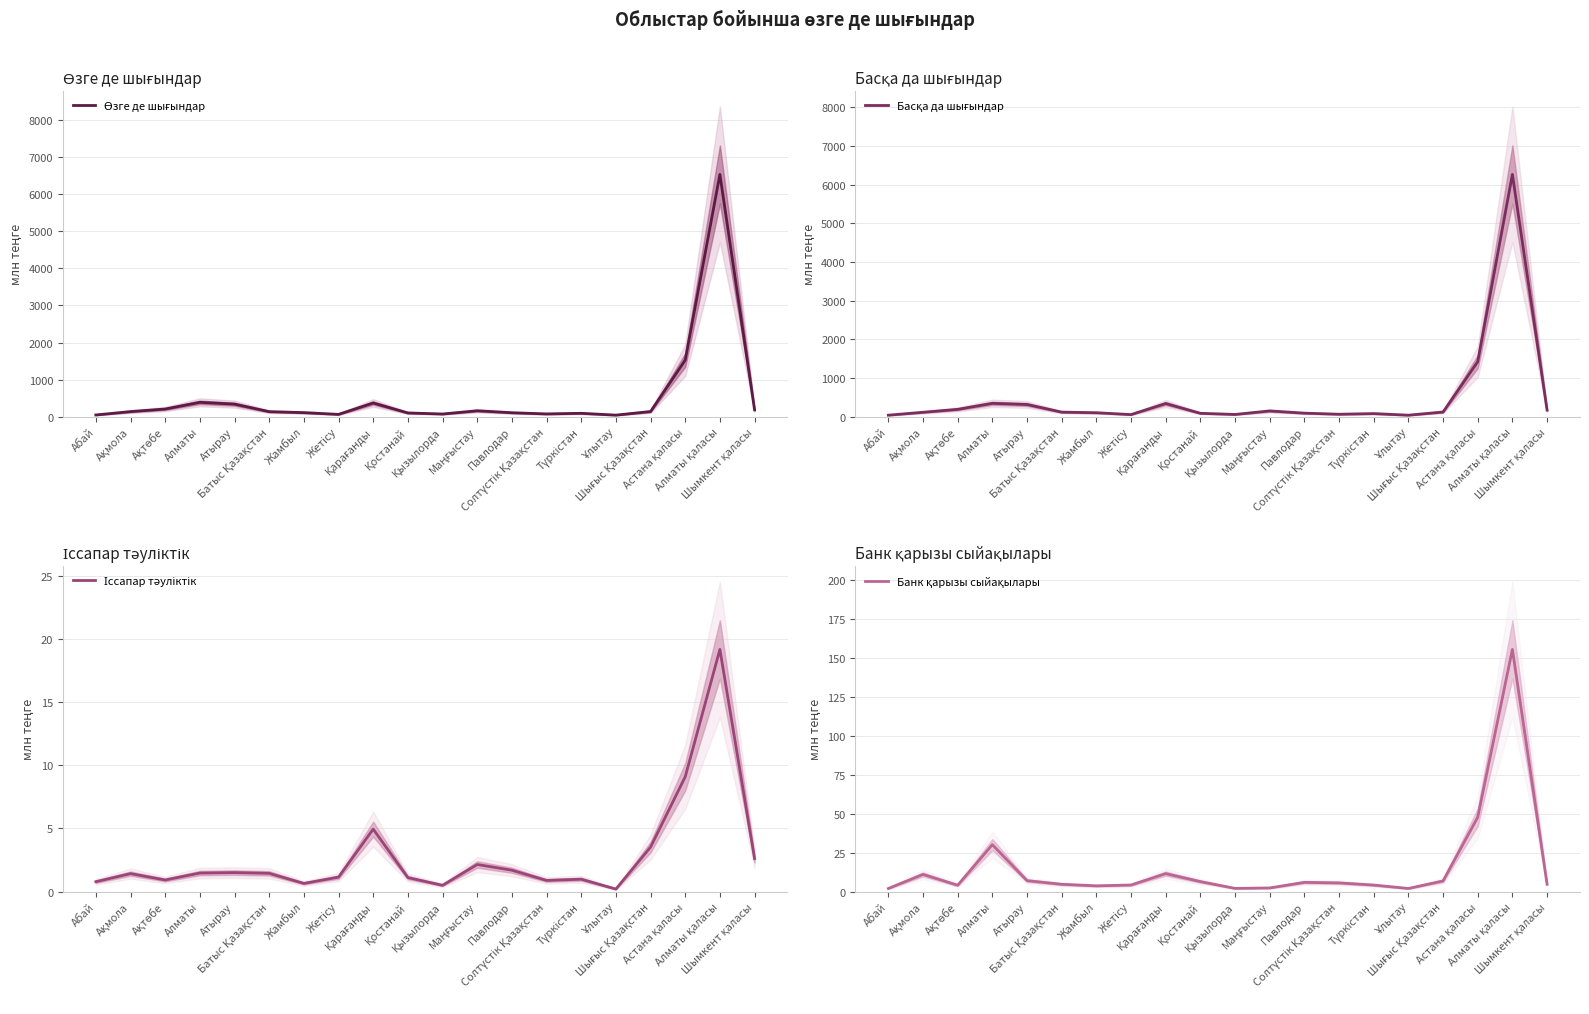

True or false: Іссапар тәуліктік has a value of 1.4 at Ақмола.

True